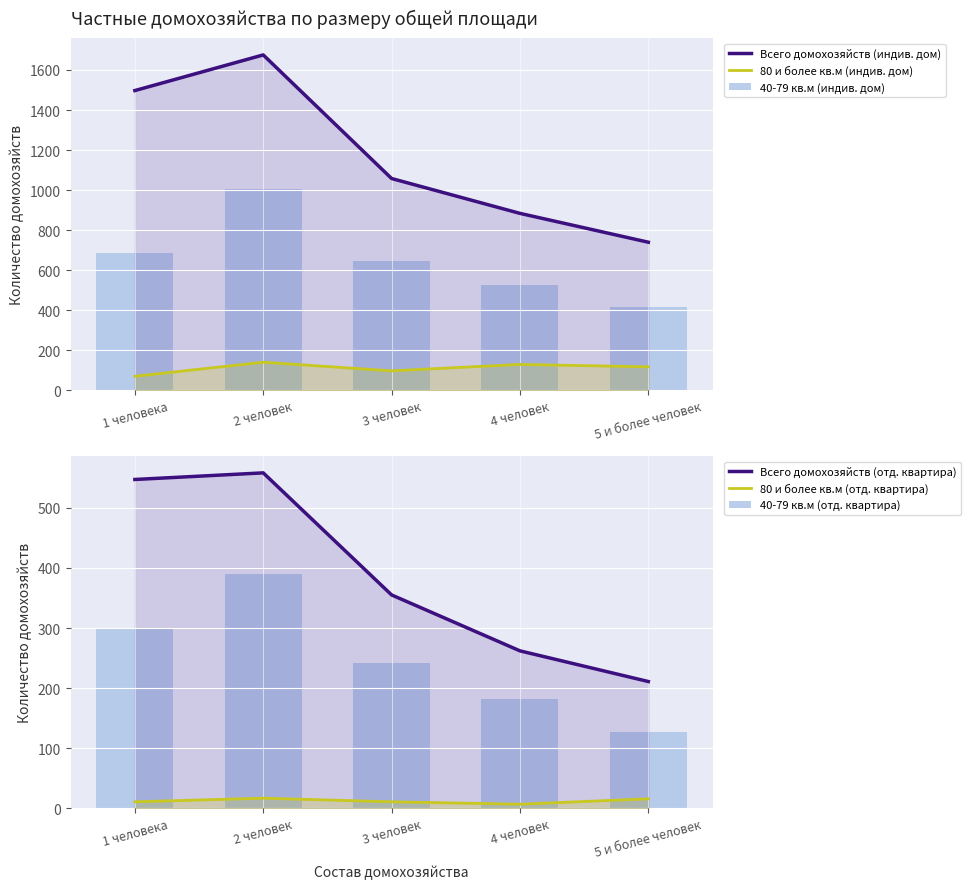

What is the label of the 4th bar from the right?

2 человек